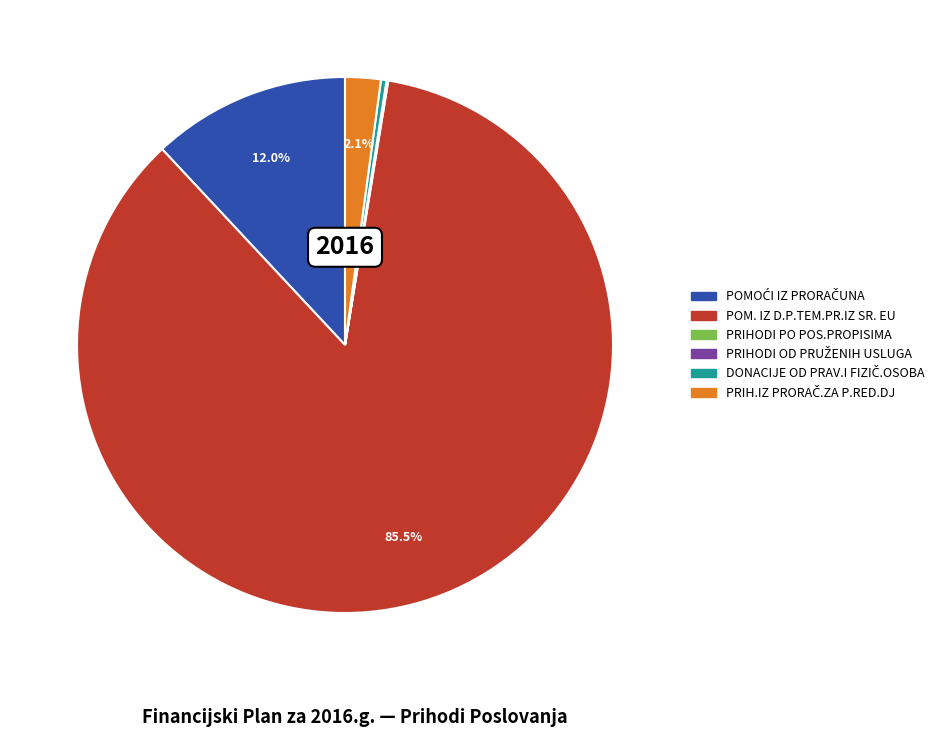

Which category has the biggest portion of the pie?

POM. IZ D.P.TEM.PR.IZ SR. EU